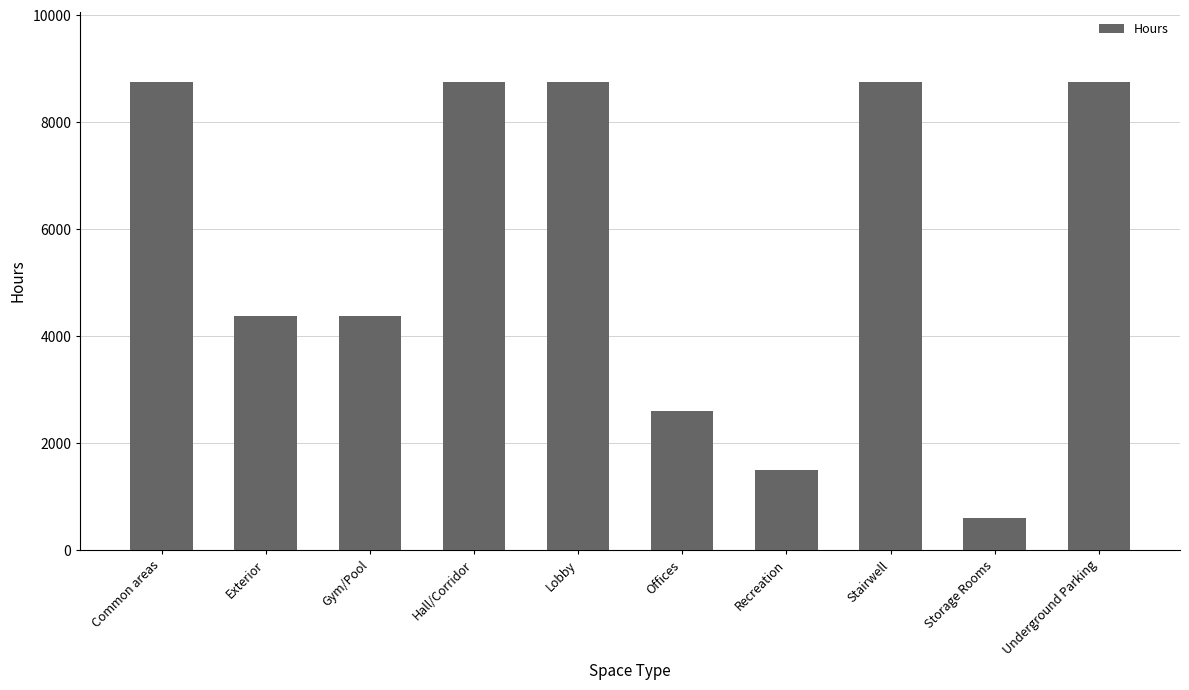

True or false: the data shows 2796 at Underground Parking.

False